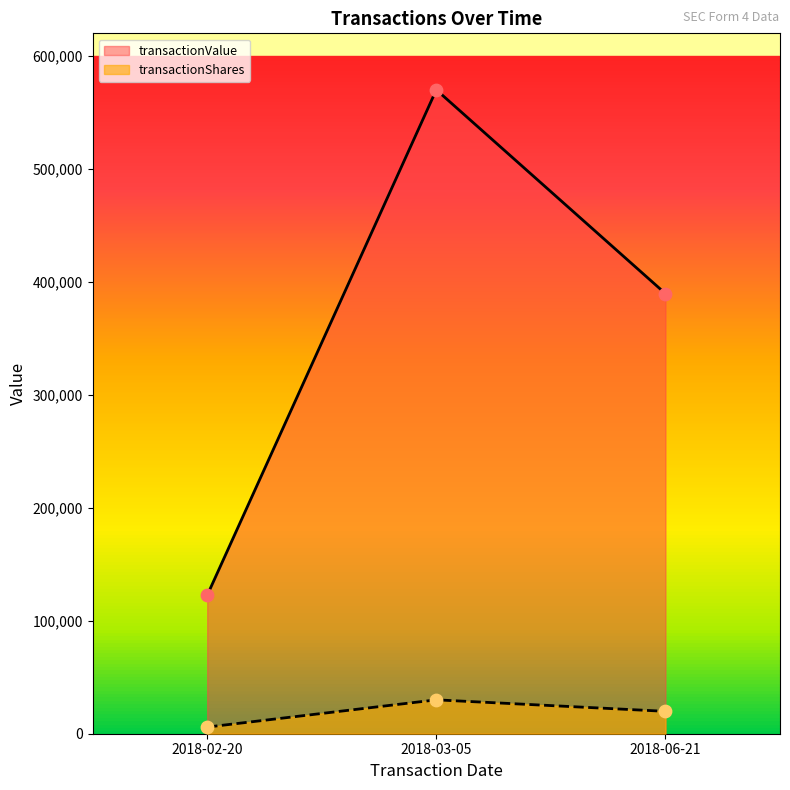

At which category is the sum across all series the highest?

2018-03-05